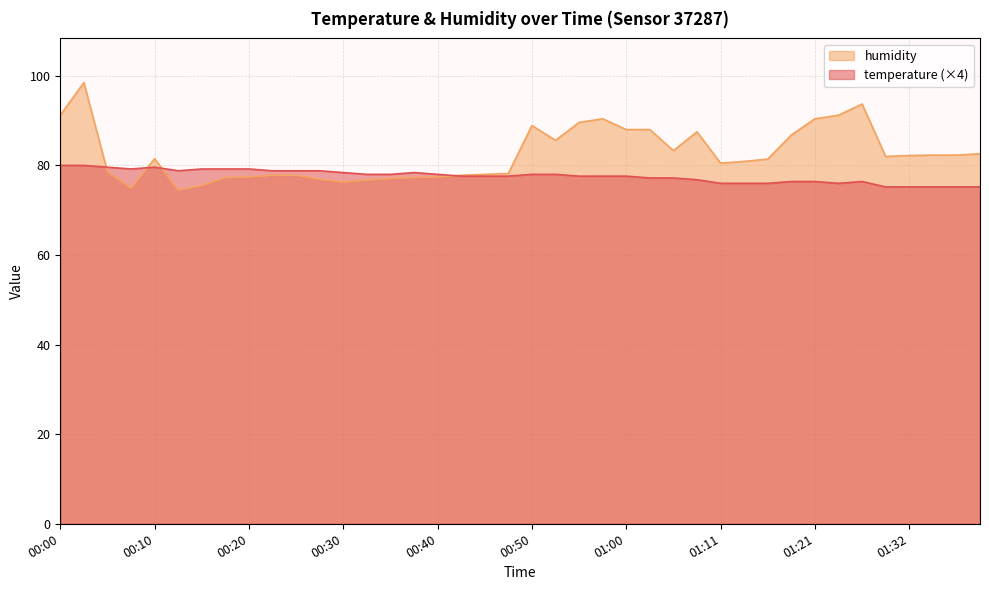

True or false: humidity has more than 1 interior local peaks.

True